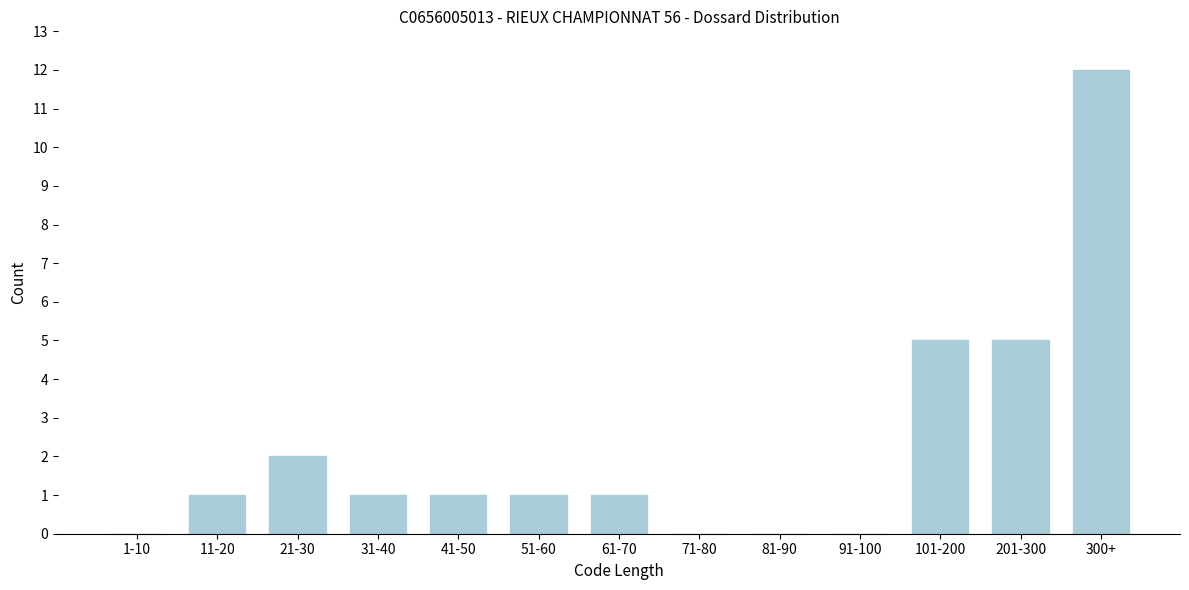

Reading left to right, what are all the values shown in this chart?

1-10=0	11-20=1	21-30=2	31-40=1	41-50=1	51-60=1	61-70=1	71-80=0	81-90=0	91-100=0	101-200=5	201-300=5	300+=12